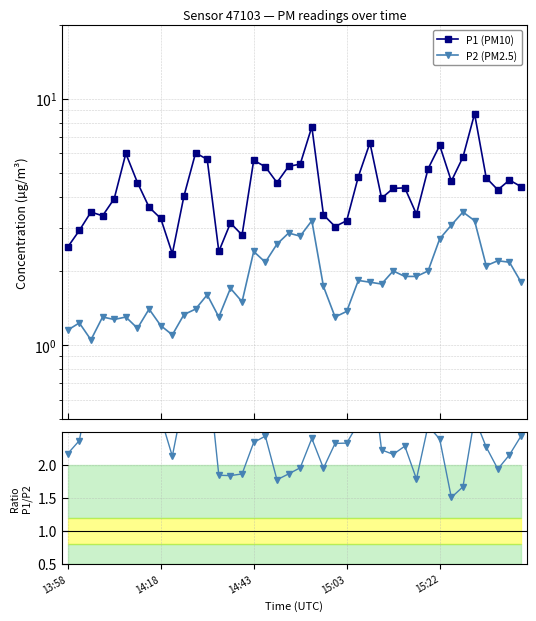

The value of P2 (PM2.5) at 29 is 2.9. True or false?

False